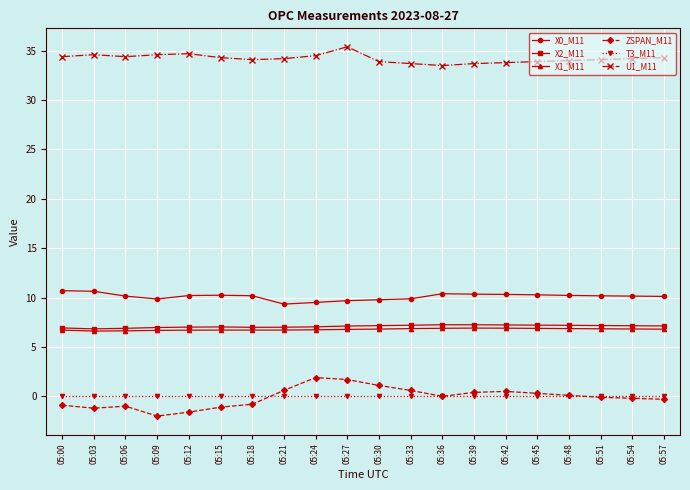

How many X1_M11 values are between 6 and 7?

20